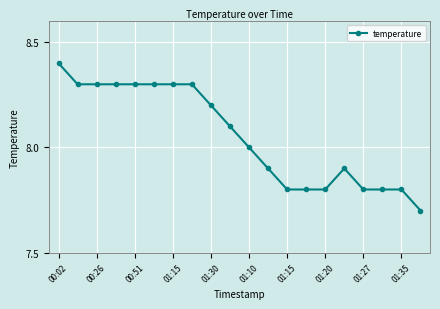

What is the minimum value shown in the chart?

7.7